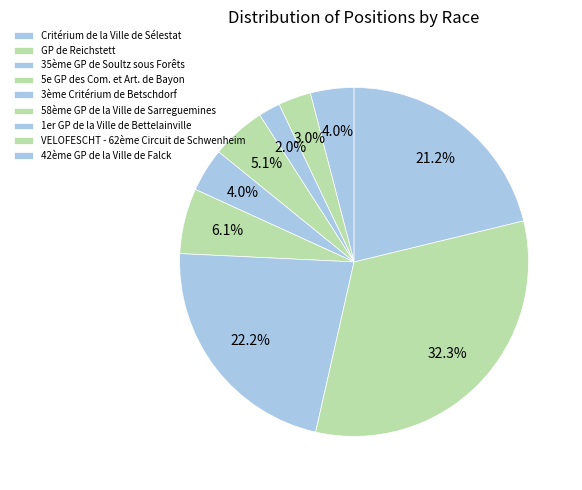

What is the largest slice in the pie chart?

VELOFESCHT - 62ème Circuit de Schwenheim